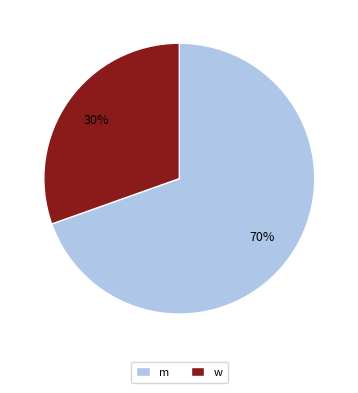

How many segments does this pie chart have?

2